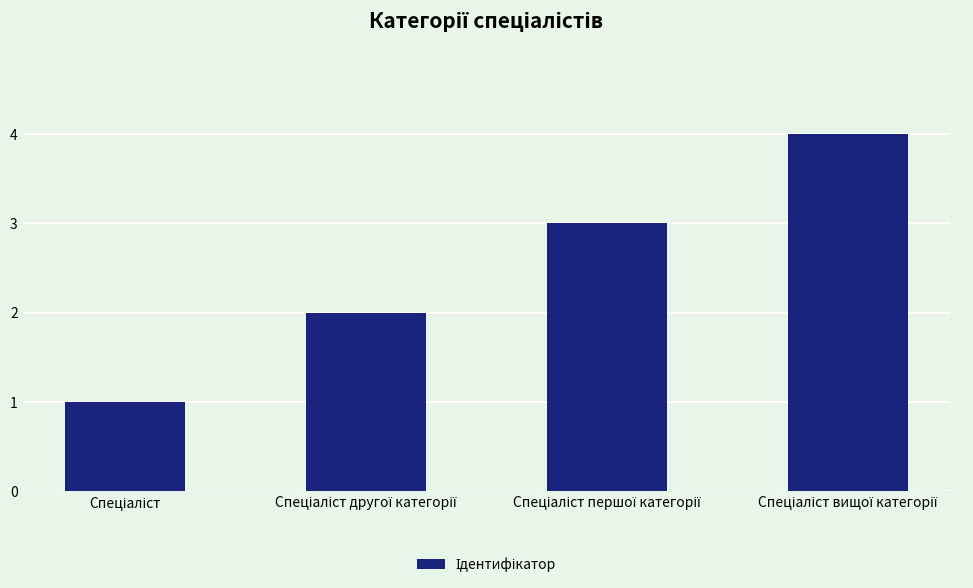

What is the difference between the maximum and minimum values?

3